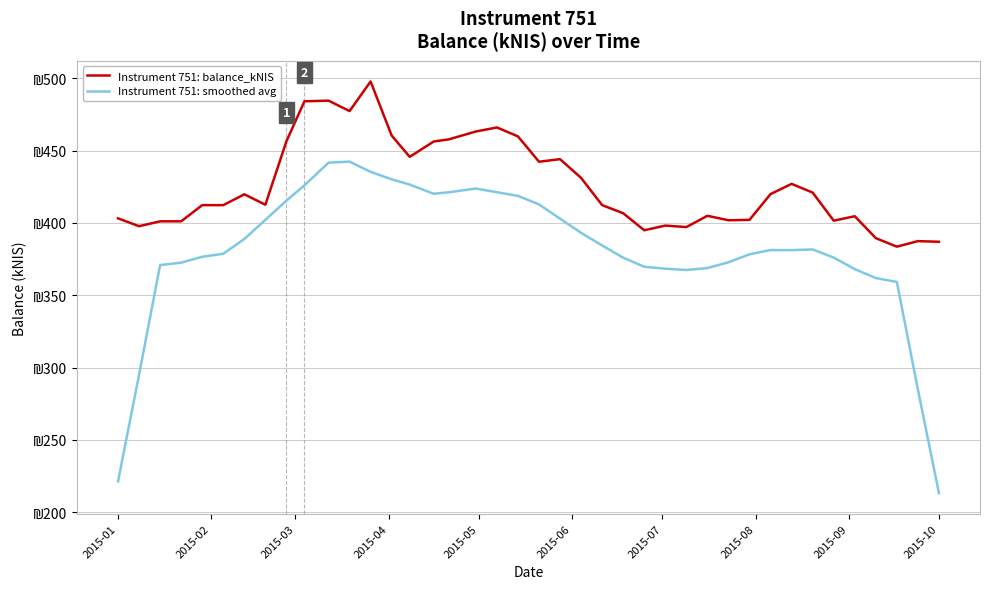

True or false: Instrument 751: smoothed avg and Instrument 751: balance_kNIS intersect in this chart.

False